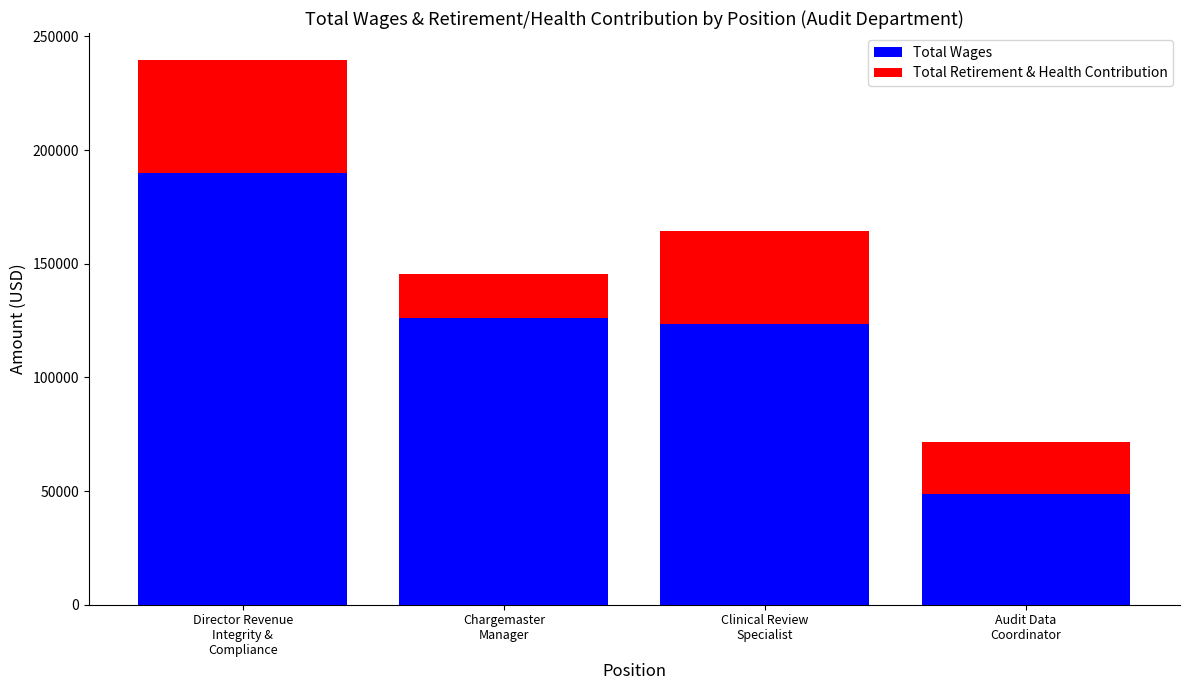

What is the highest value of the Total Wages series?

189707